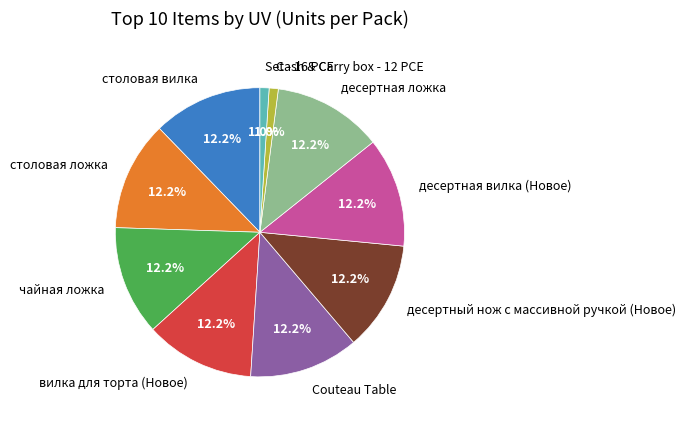

What portion of the pie excludes десертная вилка (Новое)?

87.8%